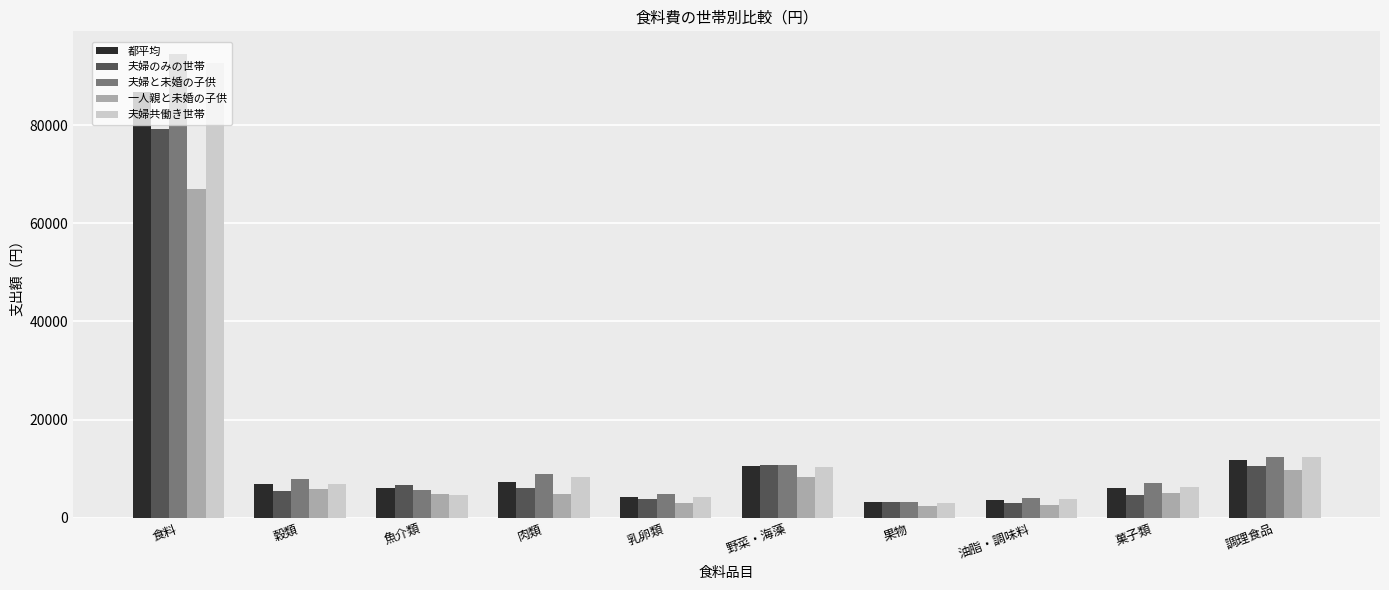

What position from the right is 肉類?

7